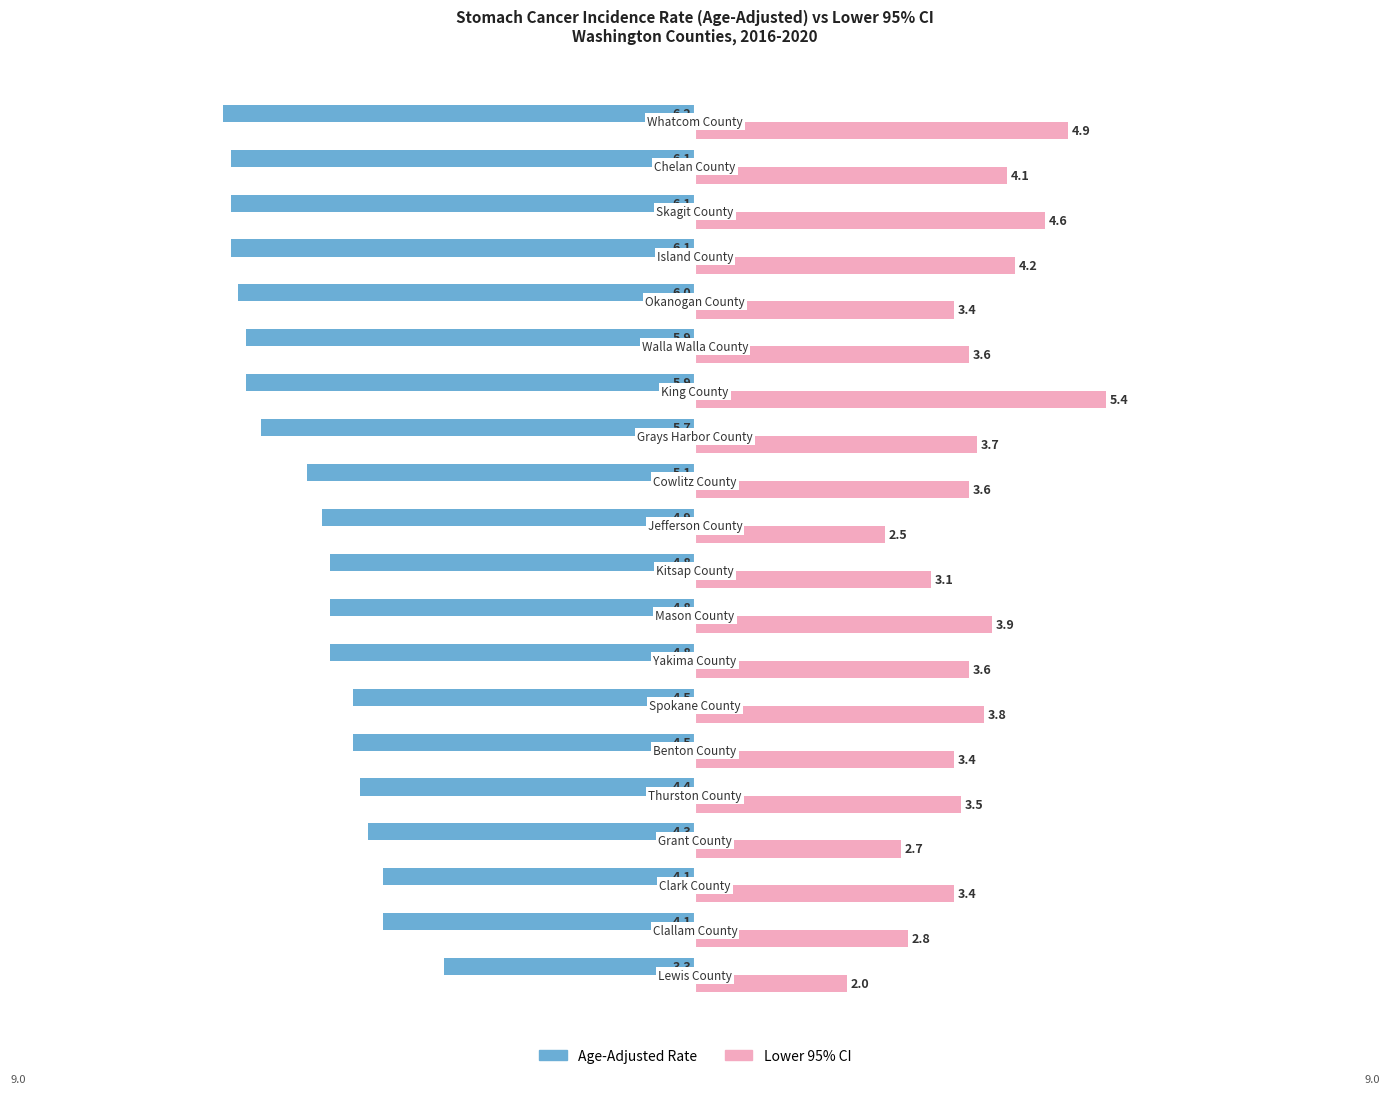

List the series in order of their peak value, highest first.

Lower 95% CI, Age-Adjusted Rate